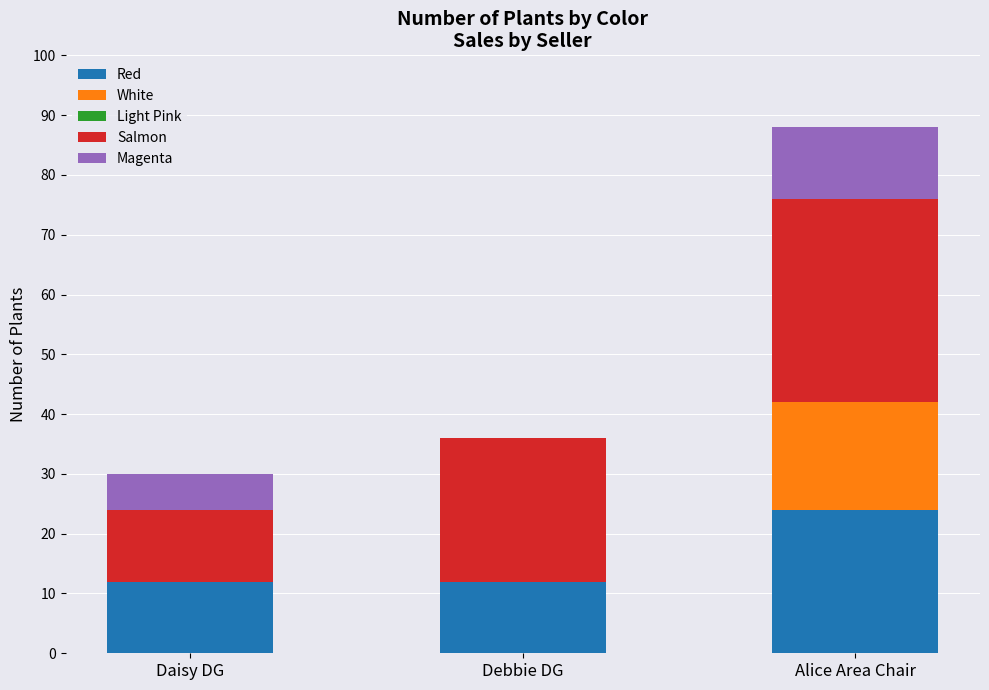

Does the chart contain stacked bars?

Yes